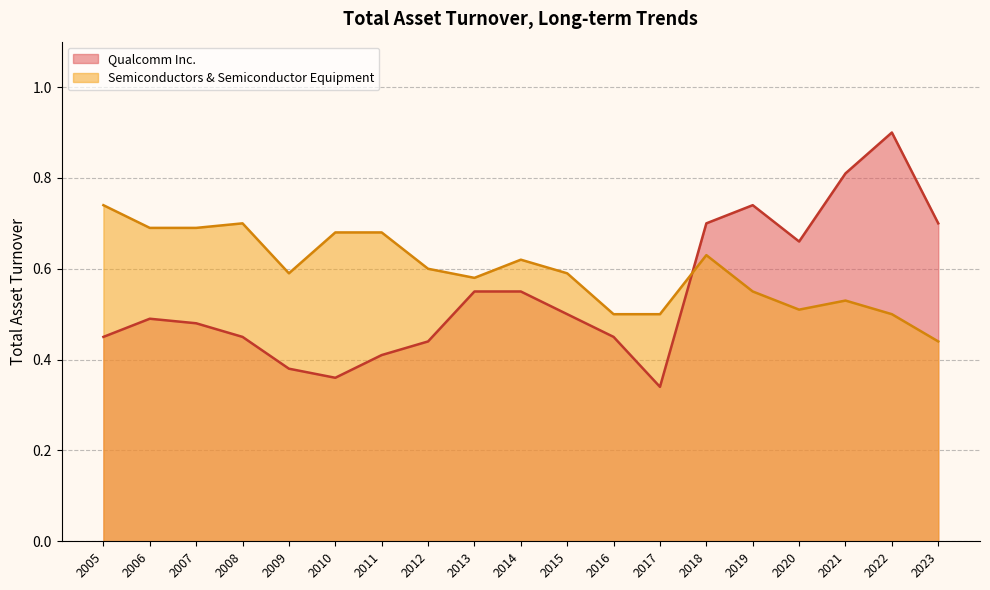

What is the maximum value for Qualcomm Inc.?

0.9